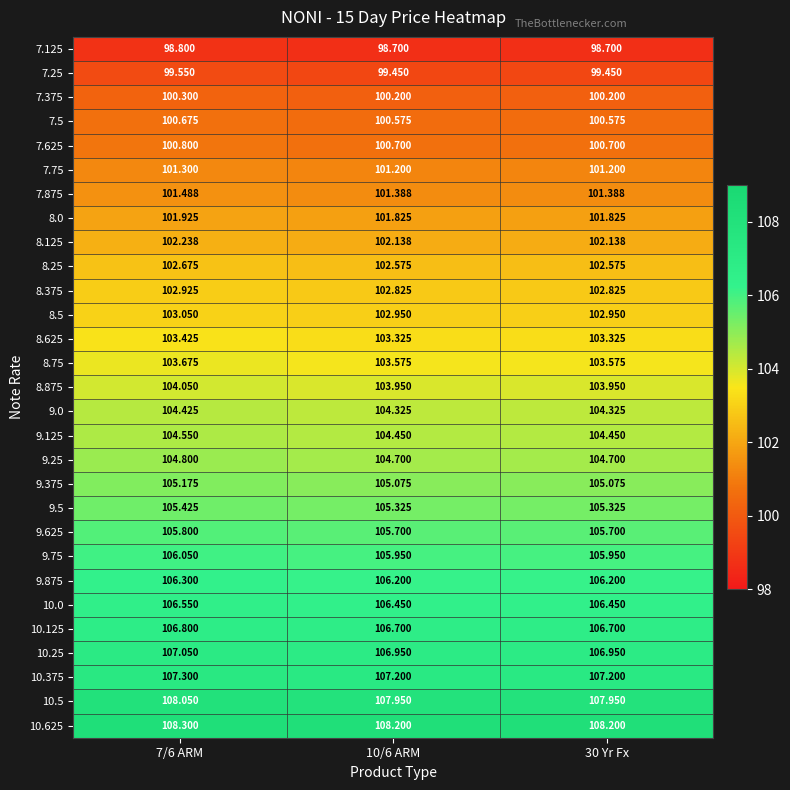

How many data points does each series have?

3